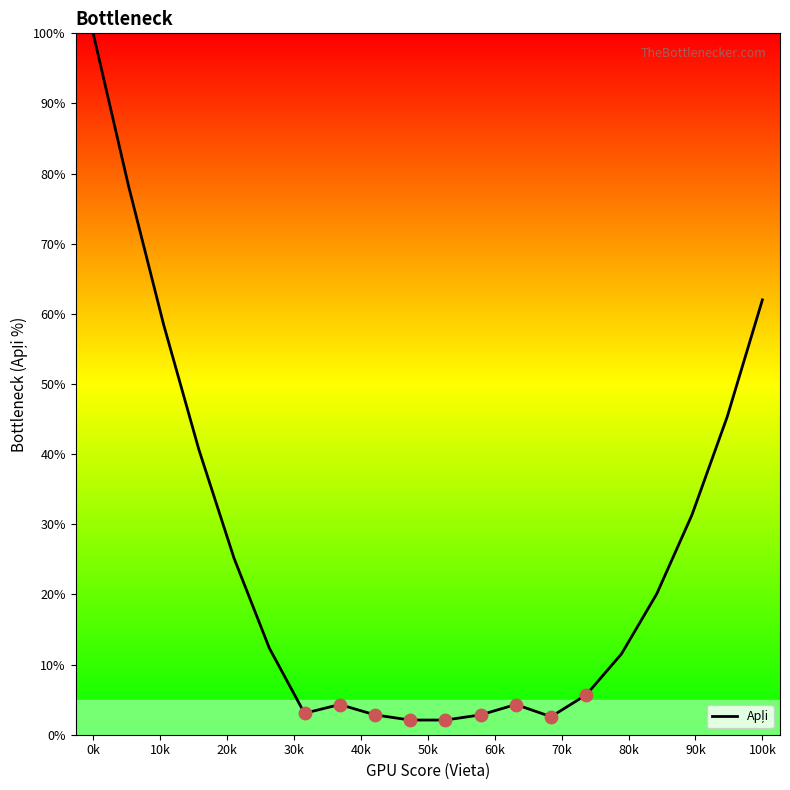

What is the smallest value displayed?

2.1